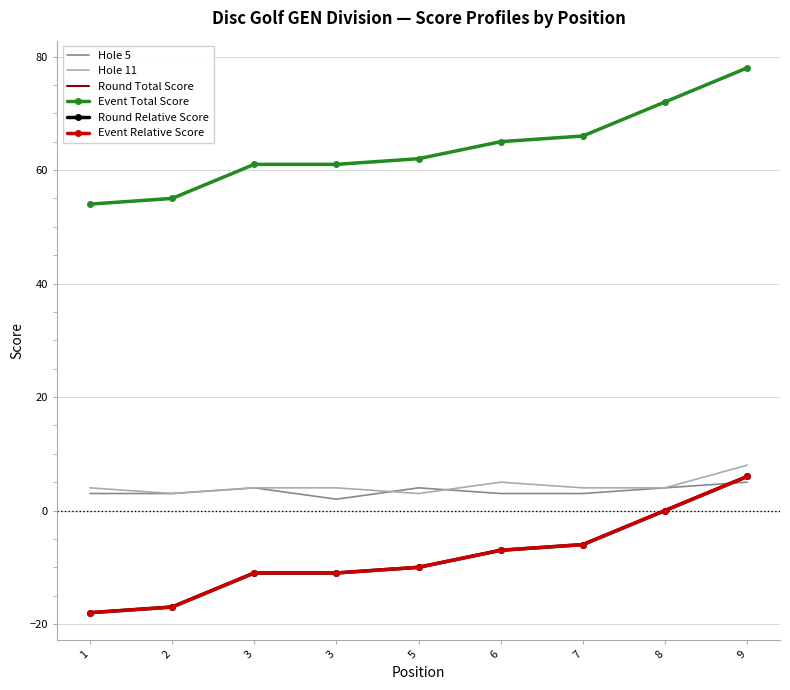

What is the value of the Hole 11 point at the 4th from the left?

4